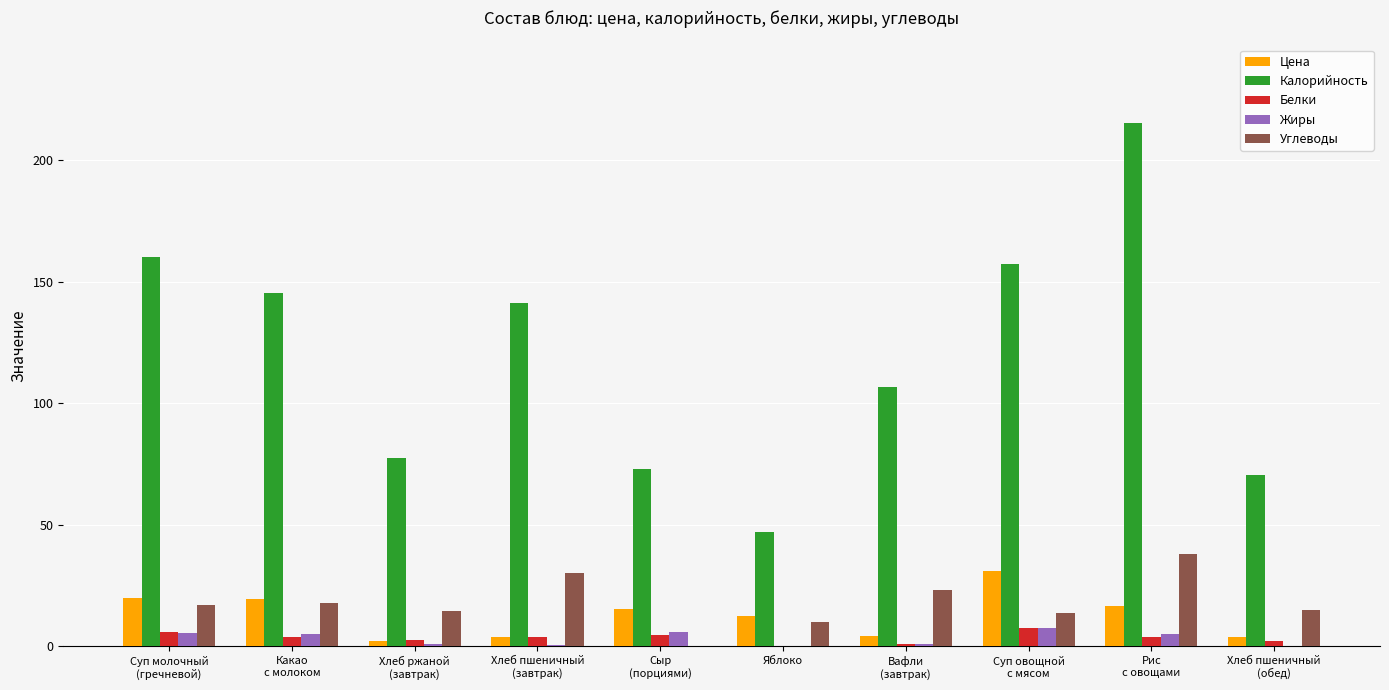

Which series has the largest total across all categories?

Калорийность